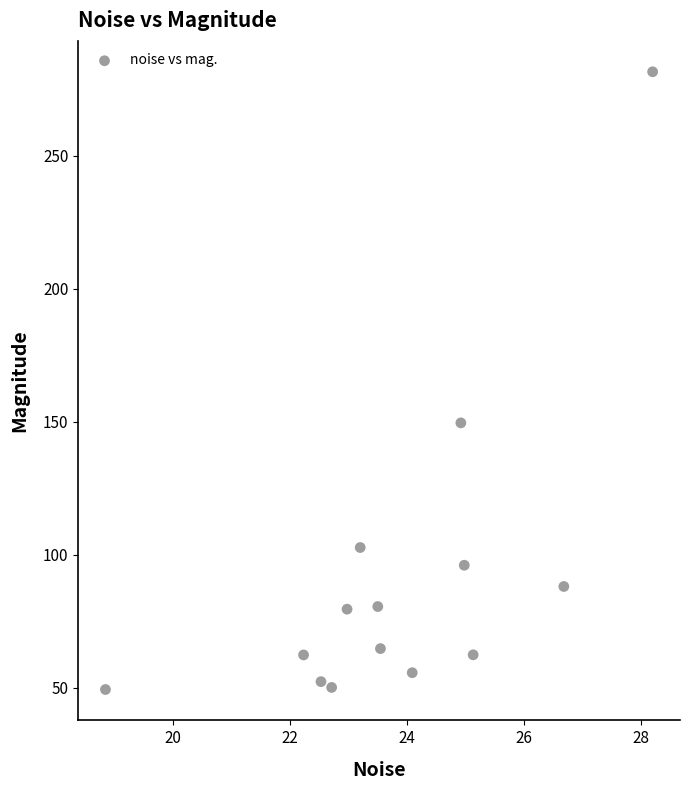

What is the range of Y values (max minus min)?

232.2